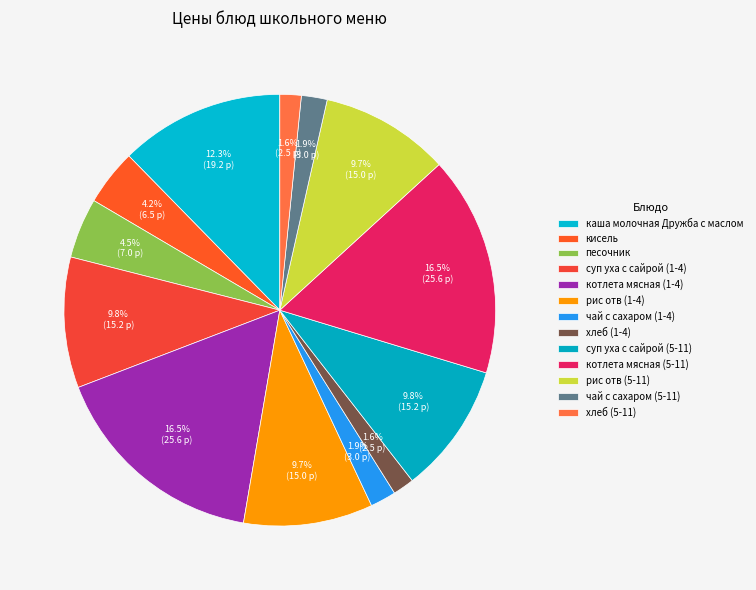

To the nearest percent, what is the combined percentage of рис отв (5-11) and рис отв (1-4)?

19%